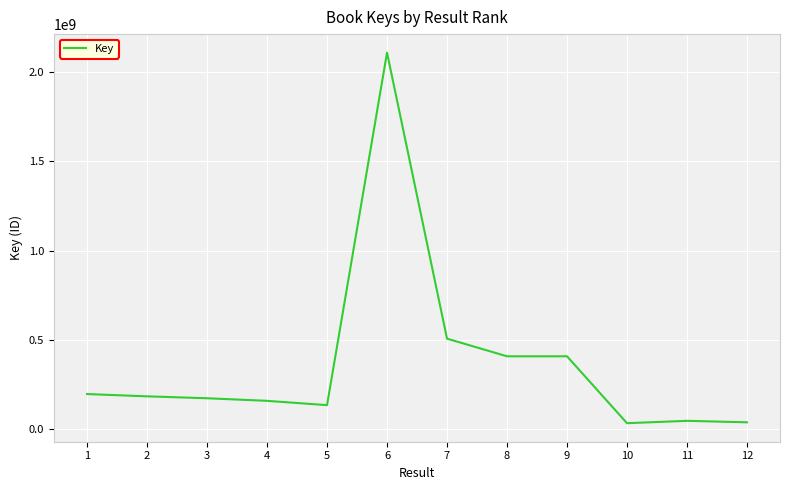

What is the minimum value shown in the chart?

34583524